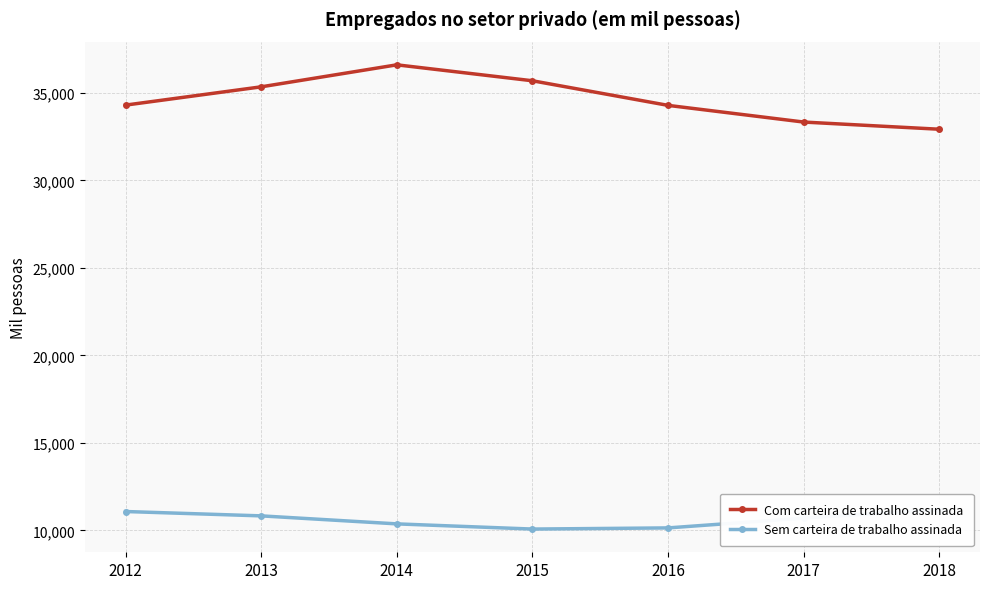

At which label does Com carteira de trabalho assinada reach its minimum?

2018